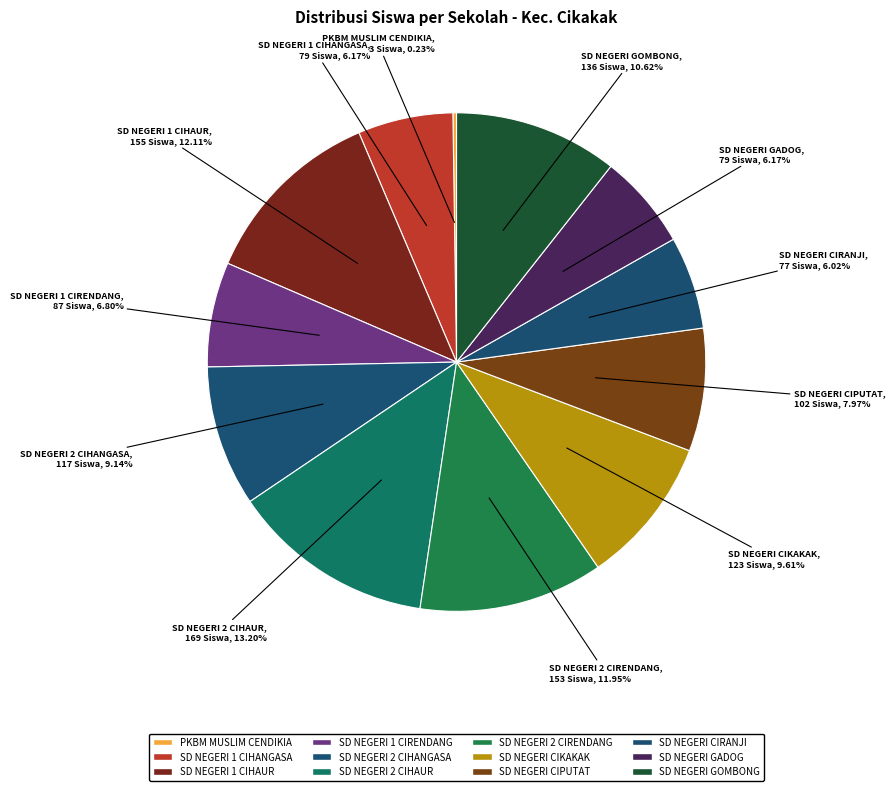

Which slice is the largest?

SD NEGERI 2 CIHAUR